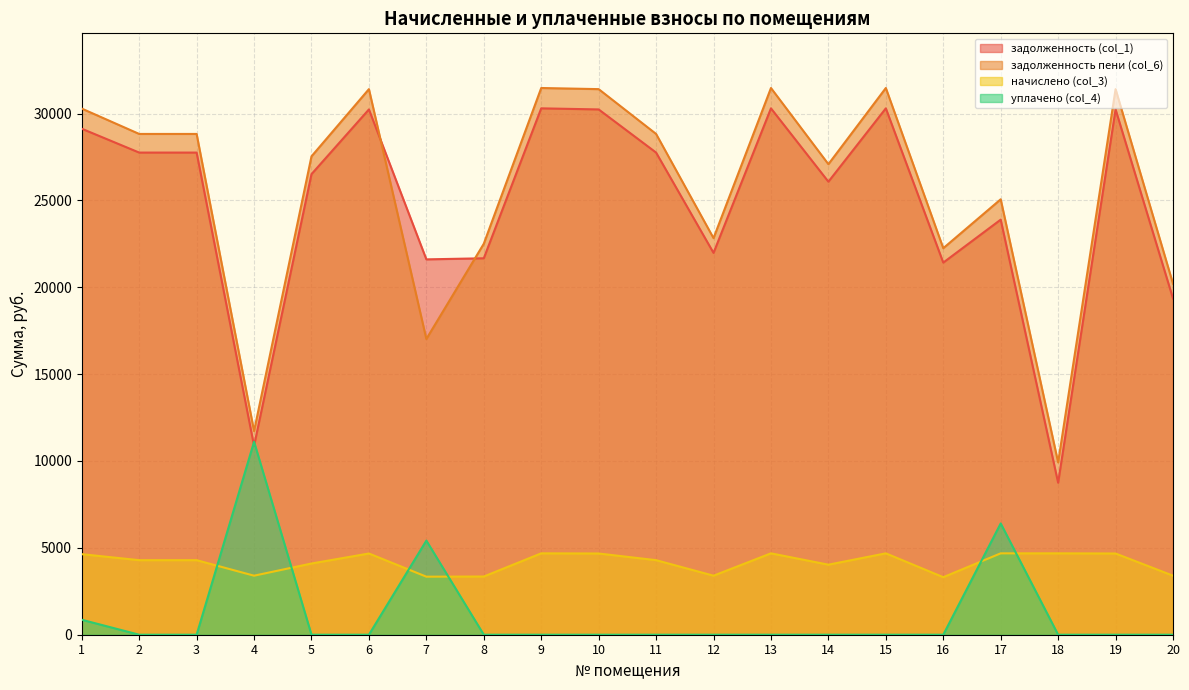

Reading left to right, what are all the values shown in this chart?

задолженность (col_1): 29126.6	27753.4	27753.4	10871.4	26511.6	30236.9	21606.7	21668.6	30299.0	30236.9	27753.4	21979.2	30299.0	26077.0	30299.0	21420.5	23892.6	8747.2	30236.9	19355.1
задолженность пени (col_6): 30285.8	28826.2	28826.2	11721.0	27536.4	31405.7	17023.8	22506.2	31470.2	31405.7	28826.2	22828.8	31470.2	27085.0	31470.2	22248.5	25063.8	9918.4	31405.7	20204.7
начислено (col_3): 4636.8	4291.2	4291.2	3398.4	4099.2	4675.2	3340.8	3350.4	4684.8	4675.2	4291.2	3398.4	4684.8	4032.0	4684.8	3312.0	4684.8	4684.8	4675.2	3398.4
уплачено (col_4): 861.9	0.0	0.0	11107.8	0.0	0.0	5418.1	0.0	0.0	0.0	0.0	0.0	0.0	0.0	0.0	0.0	6406.4	0.0	0.0	0.0